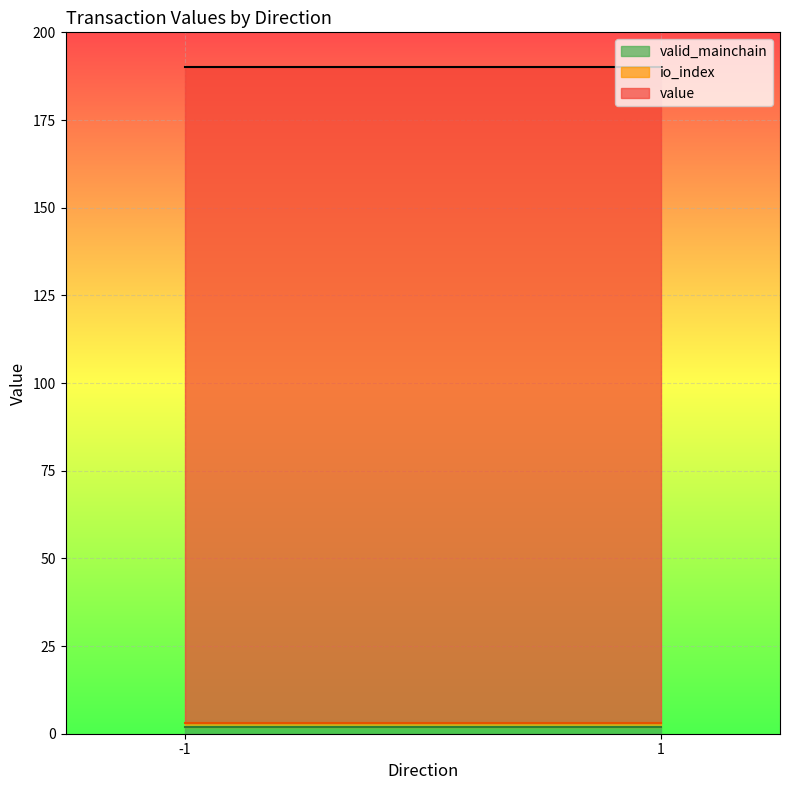

True or false: io_index and valid_mainchain intersect in this chart.

False